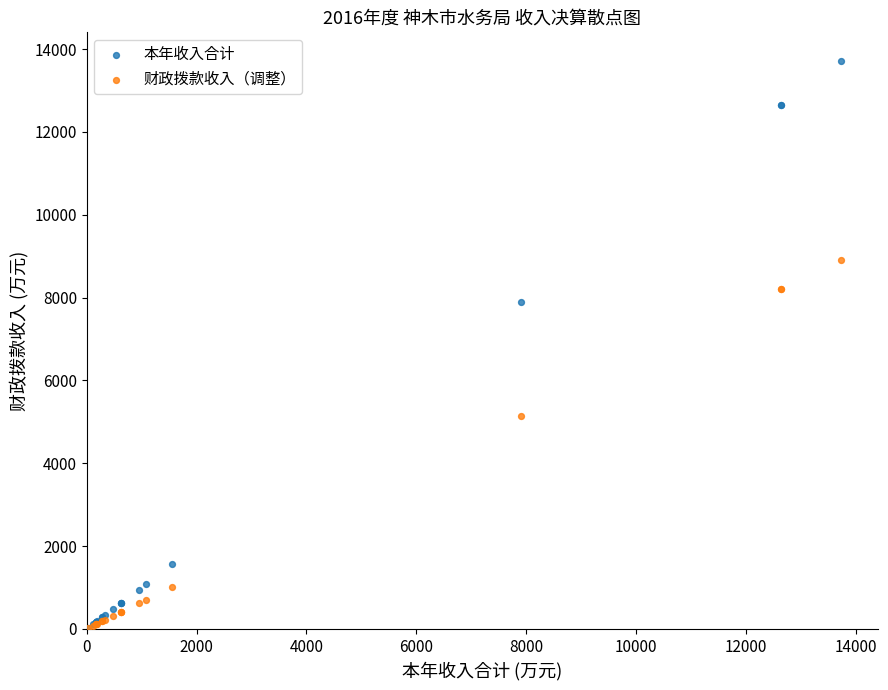

Across all series, what Y value is closest to 6867?

7898.1